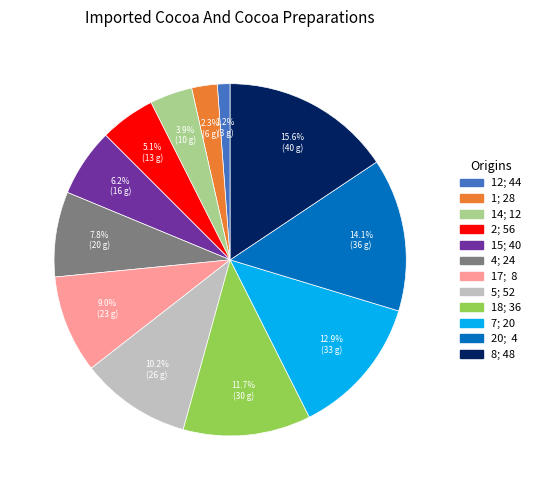

Between 7; 20 and 8; 48, which is larger?

8; 48